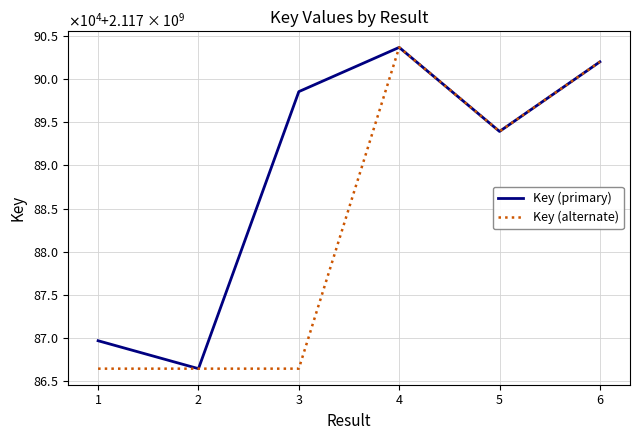

Where is the first local maximum for Key (alternate)?

4